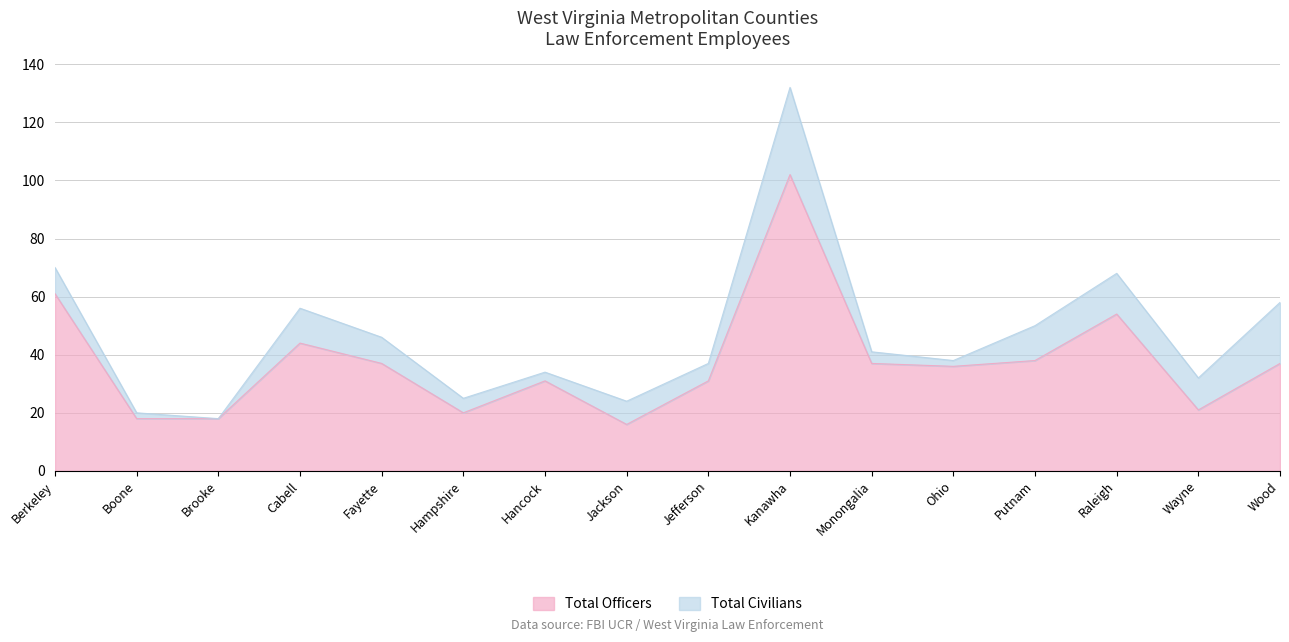

What is the sum of the values at Jefferson and Monongalia?

68